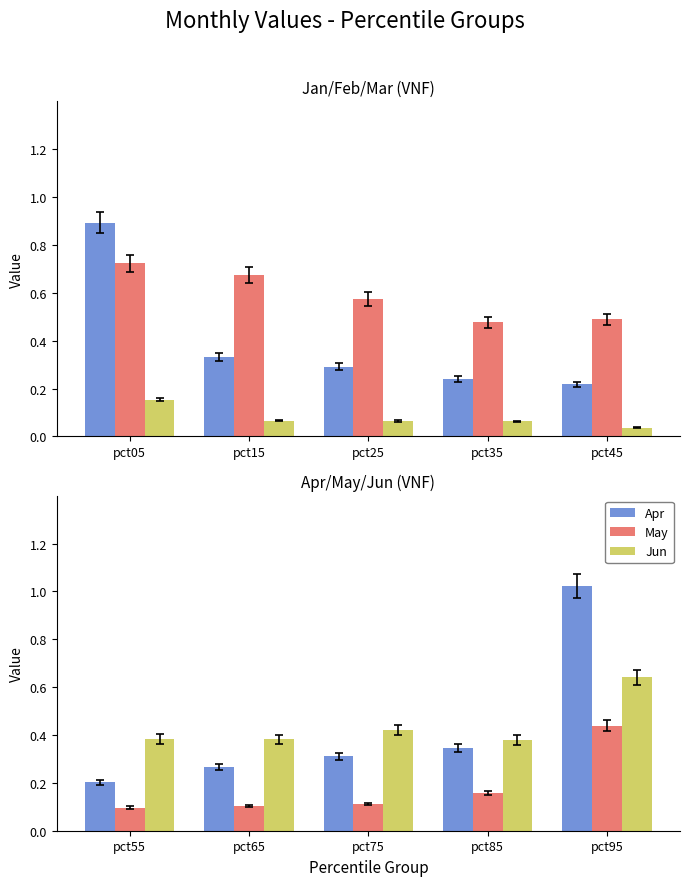

How many distinct data groups are displayed?

6